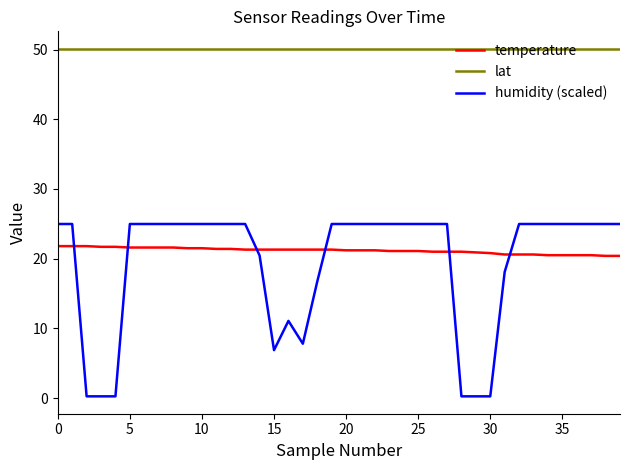

True or false: humidity (scaled) has more than 0 interior local peaks.

True